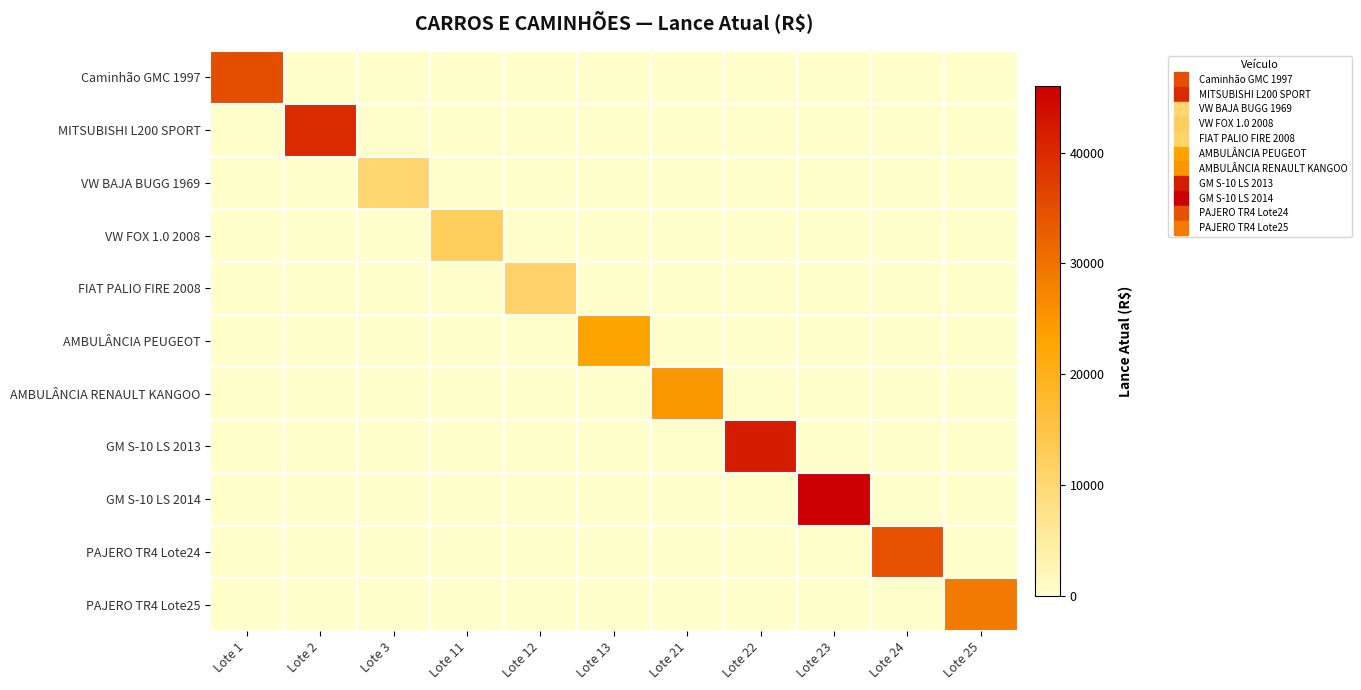

Which has a higher value, Lote 21 or Lote 24?

Lote 21